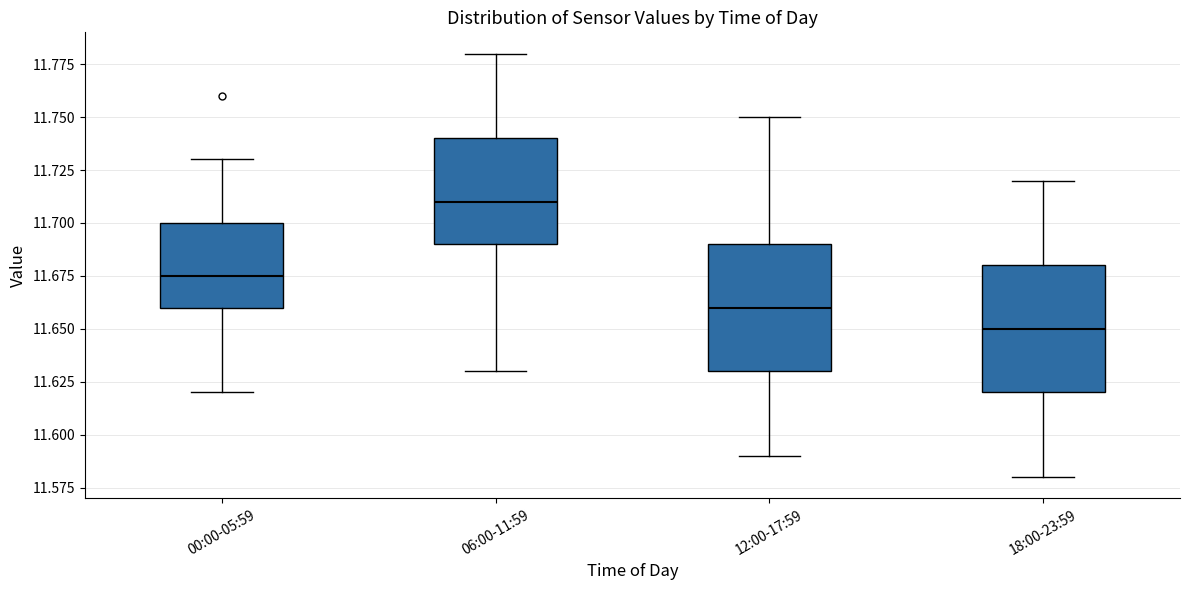

Which box's median line is the highest?

06:00-11:59